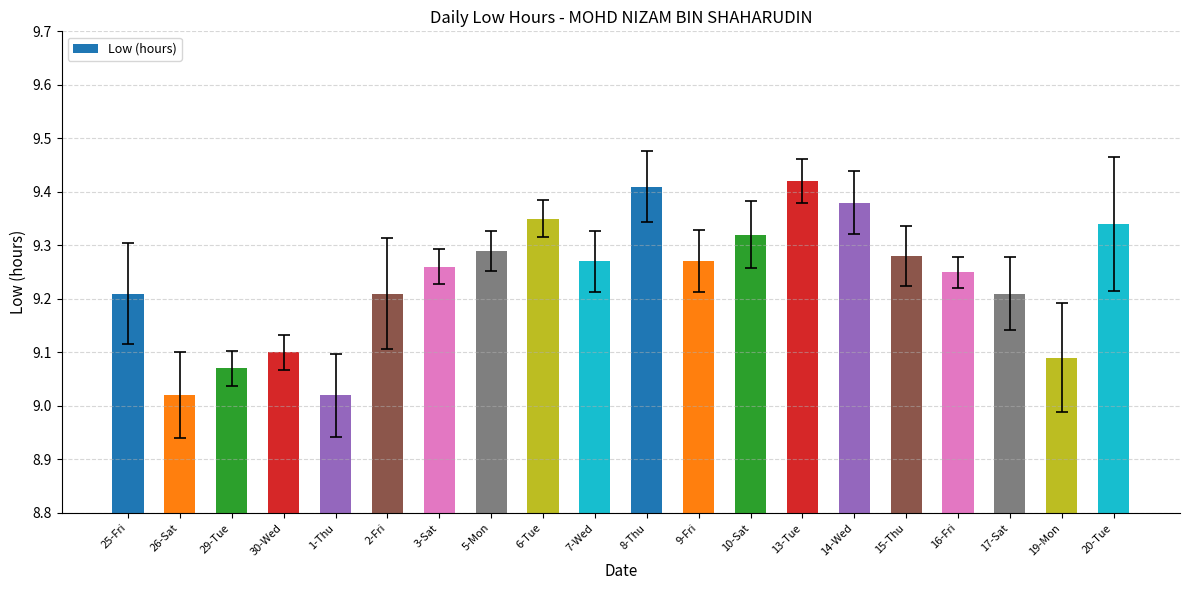

What is the sum of the values at 25-Fri and 2-Fri?

18.4